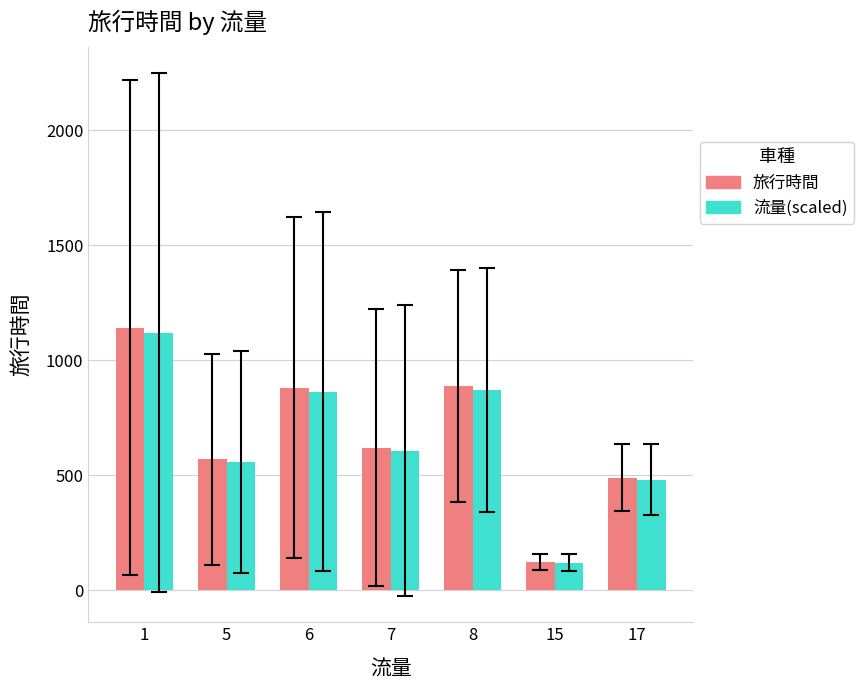

Which series has the largest range (max minus min)?

旅行時間